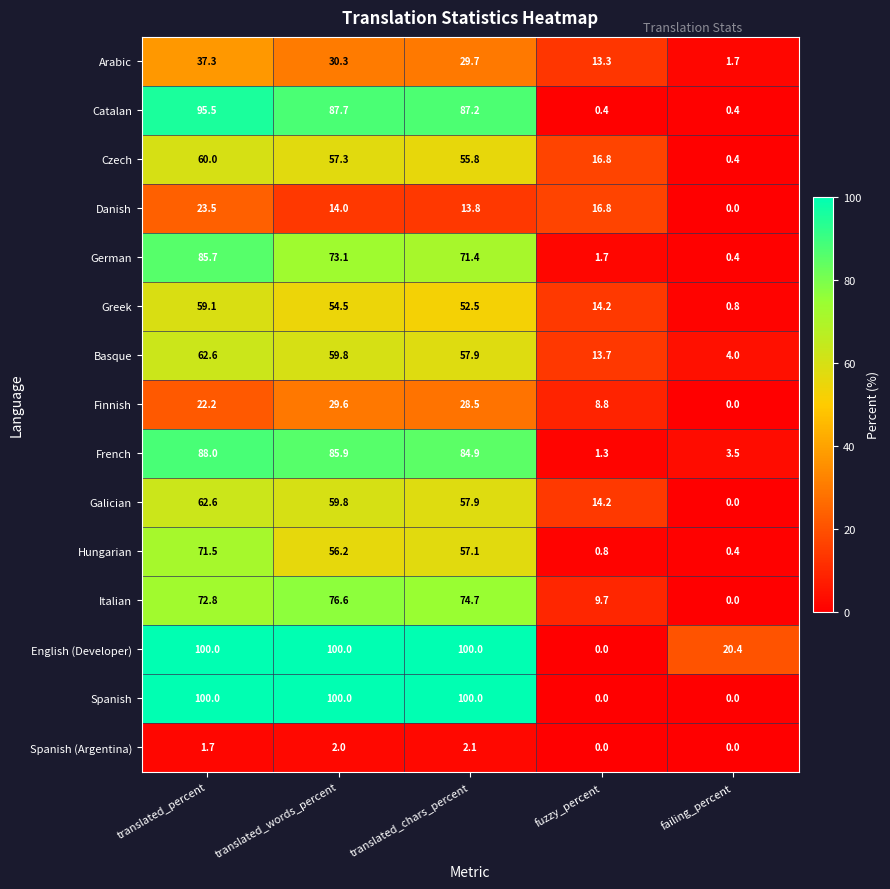

What is the difference between the highest and lowest values at translated_percent?

98.3